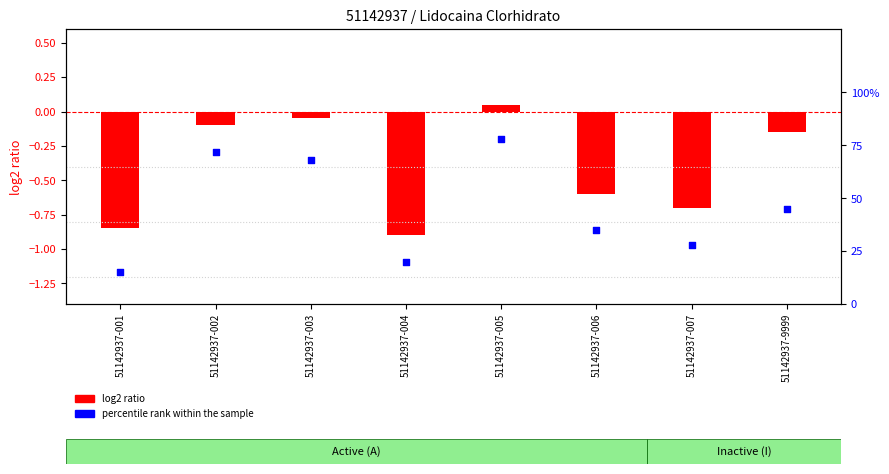

What is the change in value from 51142937-002 to 51142937-006?

-37